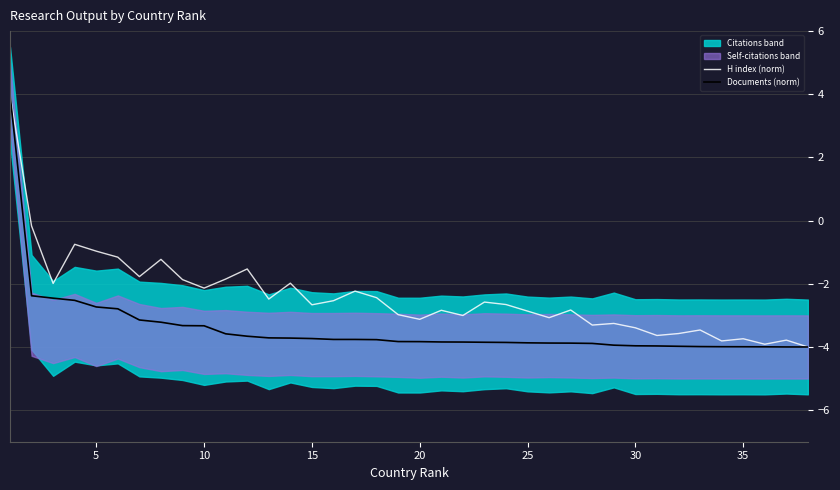

What is the maximum value for Documents (norm)?

4.0